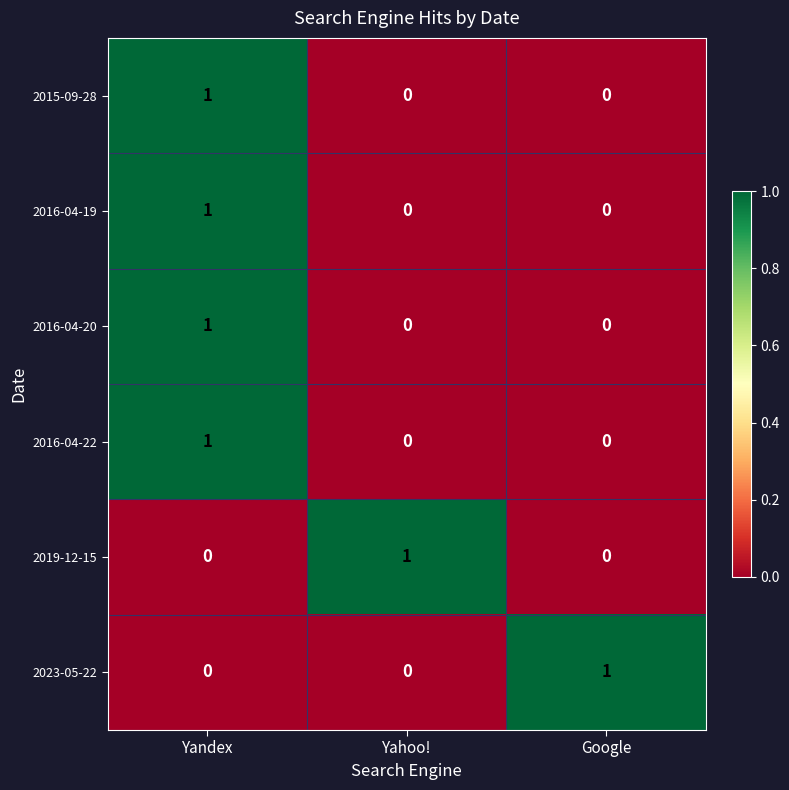

How many 2016-04-19 values are between 0 and 1?

3